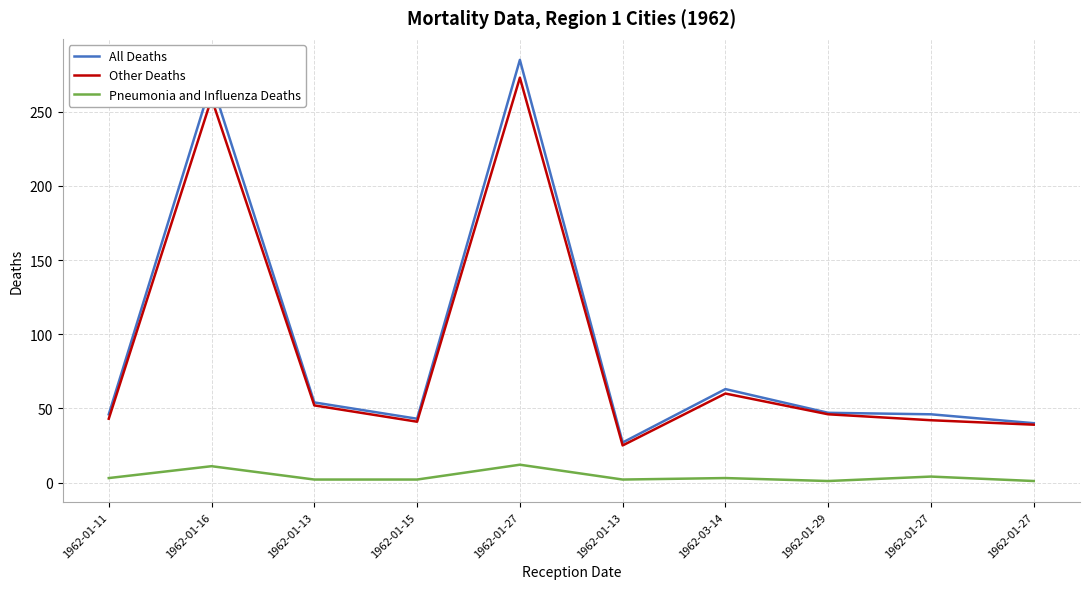

How many lines are shown in the chart?

3